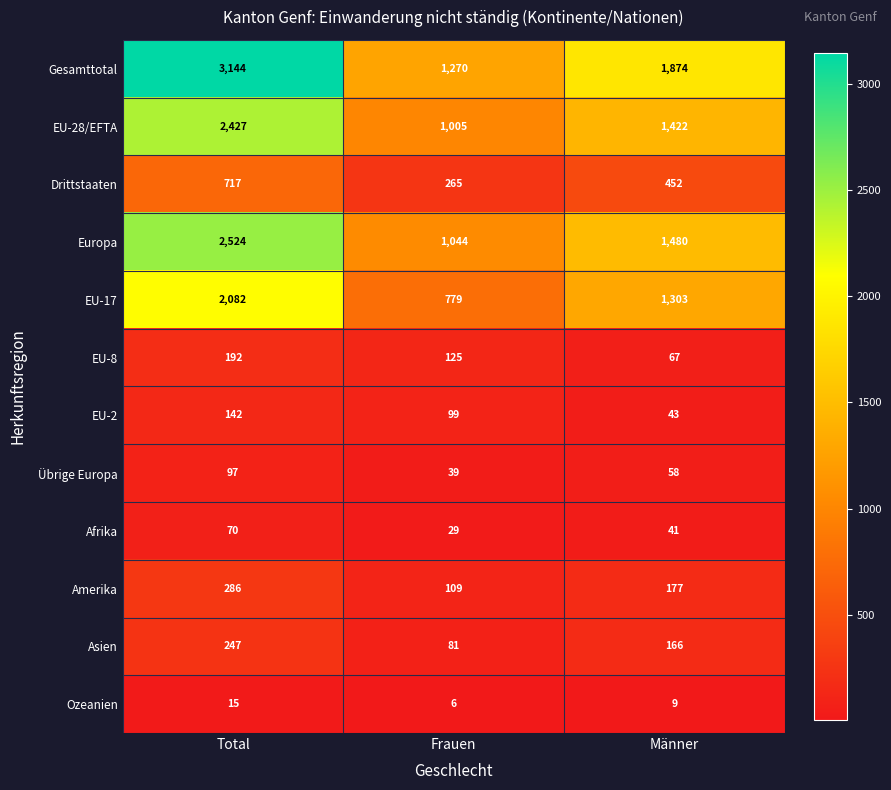

List the series in order of their peak value, lowest first.

Ozeanien, Afrika, Übrige Europa, EU-2, EU-8, Asien, Amerika, Drittstaaten, EU-17, EU-28/EFTA, Europa, Gesamttotal